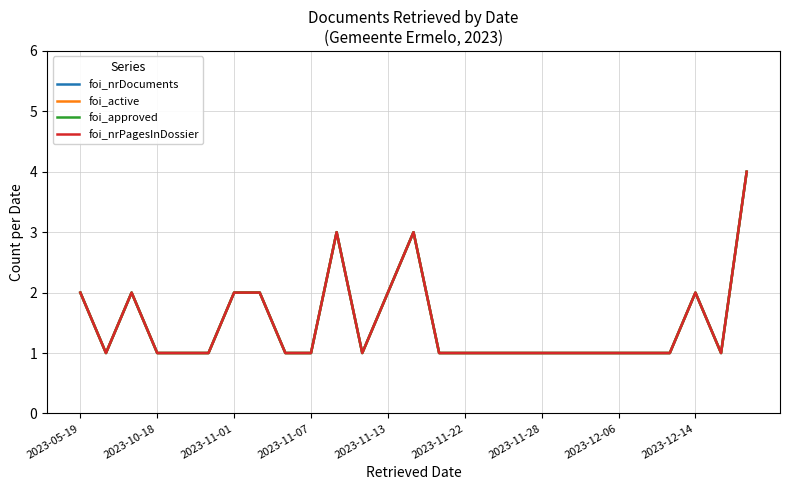

True or false: foi_approved and foi_nrDocuments cross at least once.

False